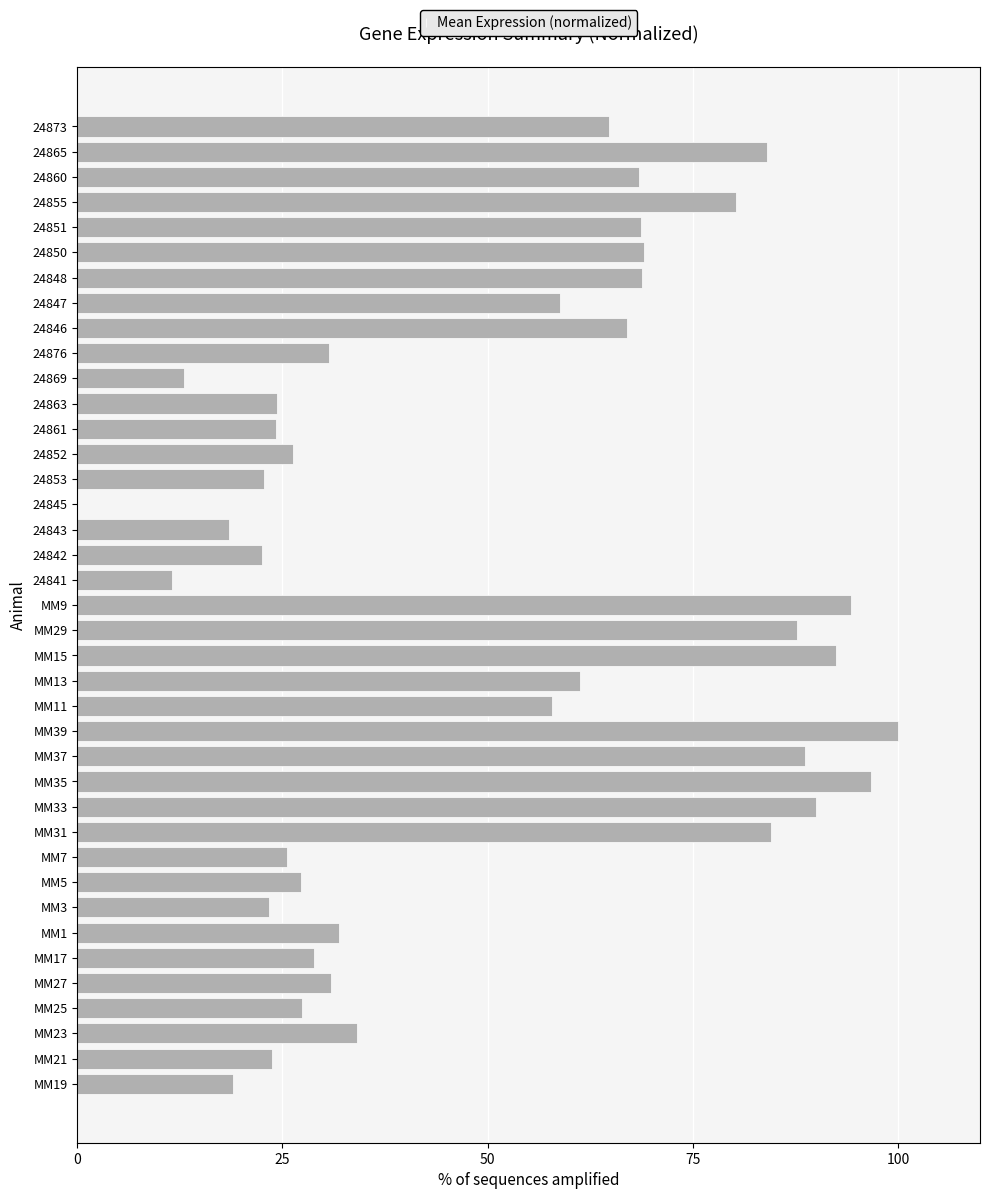

What is the approximate value at MM15?

92.4